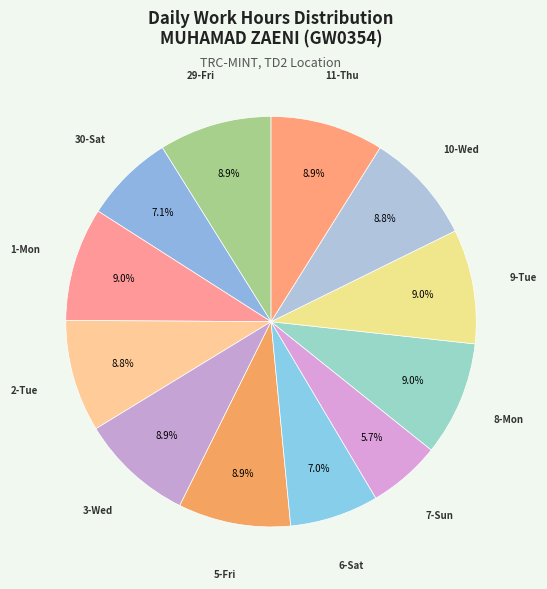

Rank the categories by value from lowest to highest.

7-Sun, 6-Sat, 30-Sat, 10-Wed, 2-Tue, 5-Fri, 29-Fri, 11-Thu, 3-Wed, 1-Mon, 8-Mon, 9-Tue